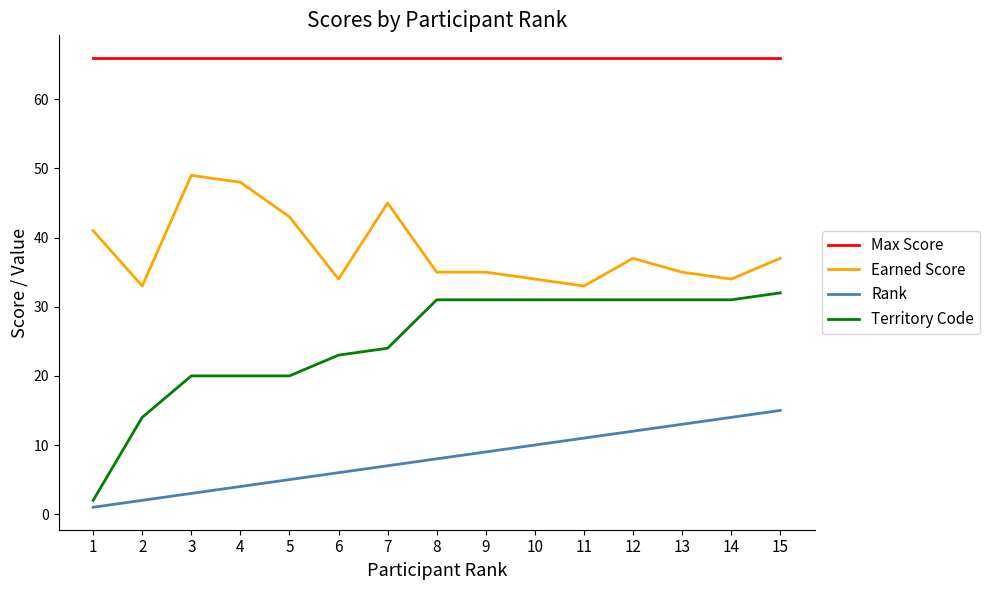

True or false: Max Score has a value of 66 at 5.

True